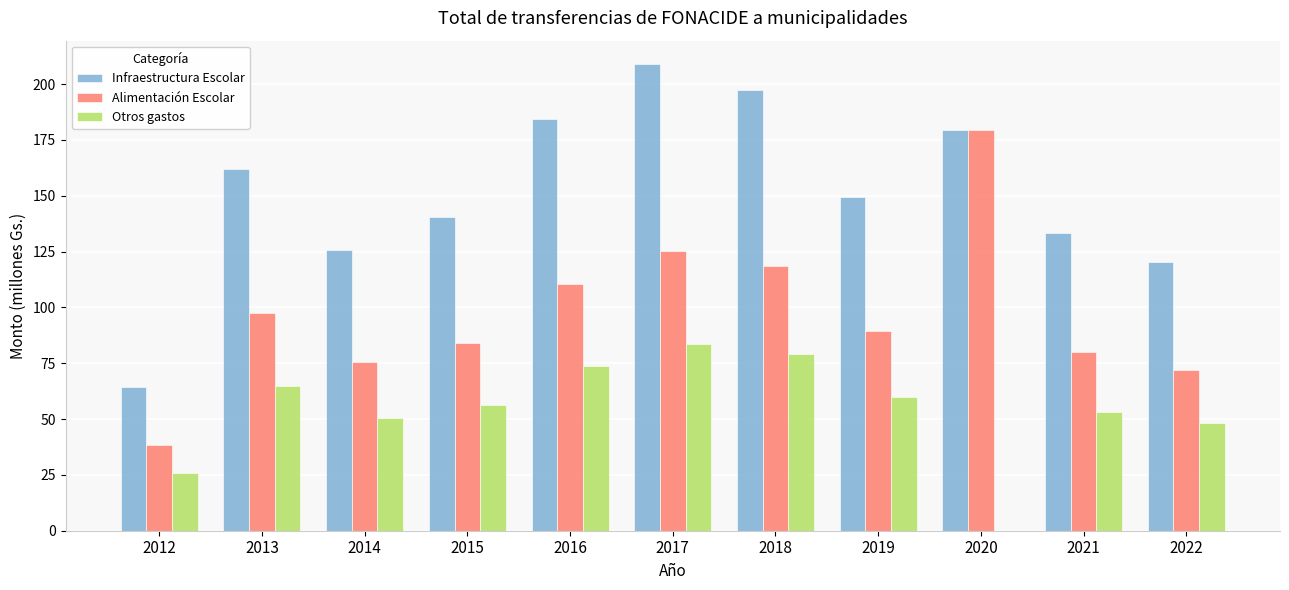

What is the value of the Otros gastos bar at the 11th from the left?

48091.8